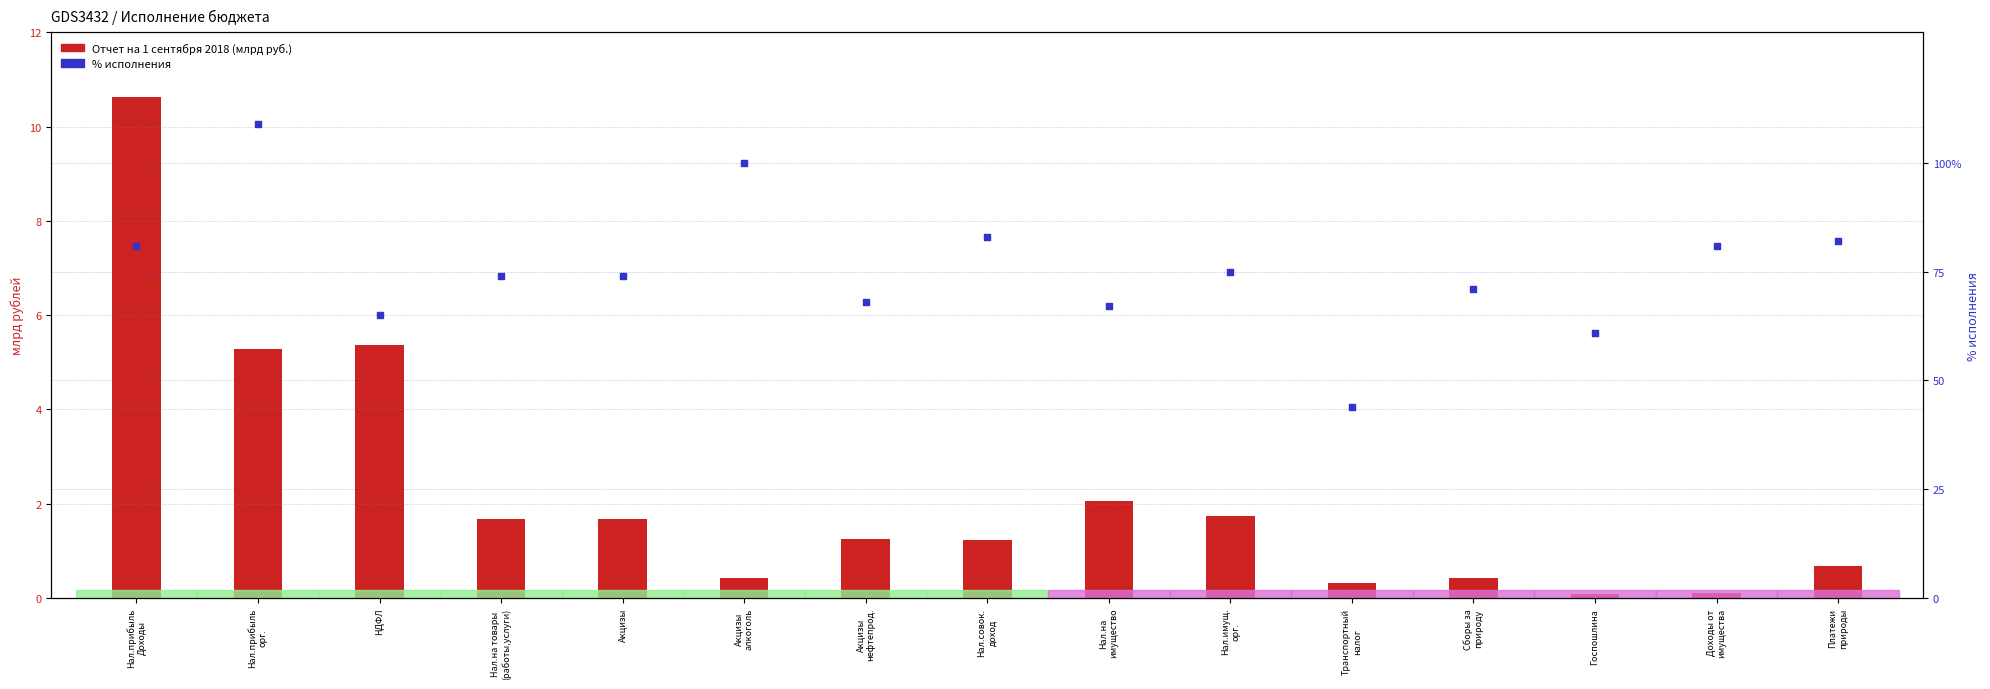

What is the total value across all series at Транспортный
налог?

44.3